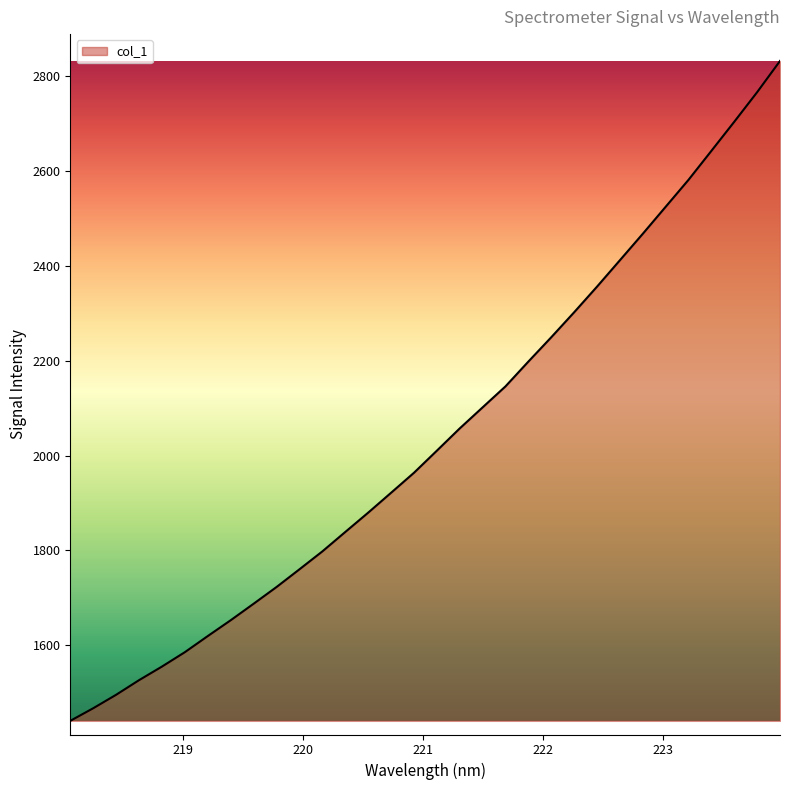

What is the smallest value displayed?

1440.6